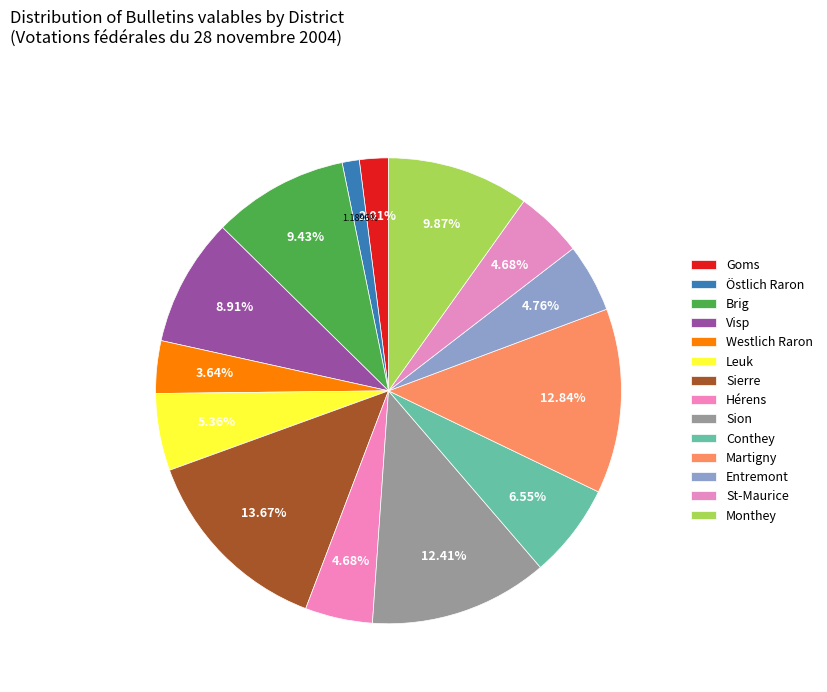

Does Martigny account for over 50% of the chart?

No